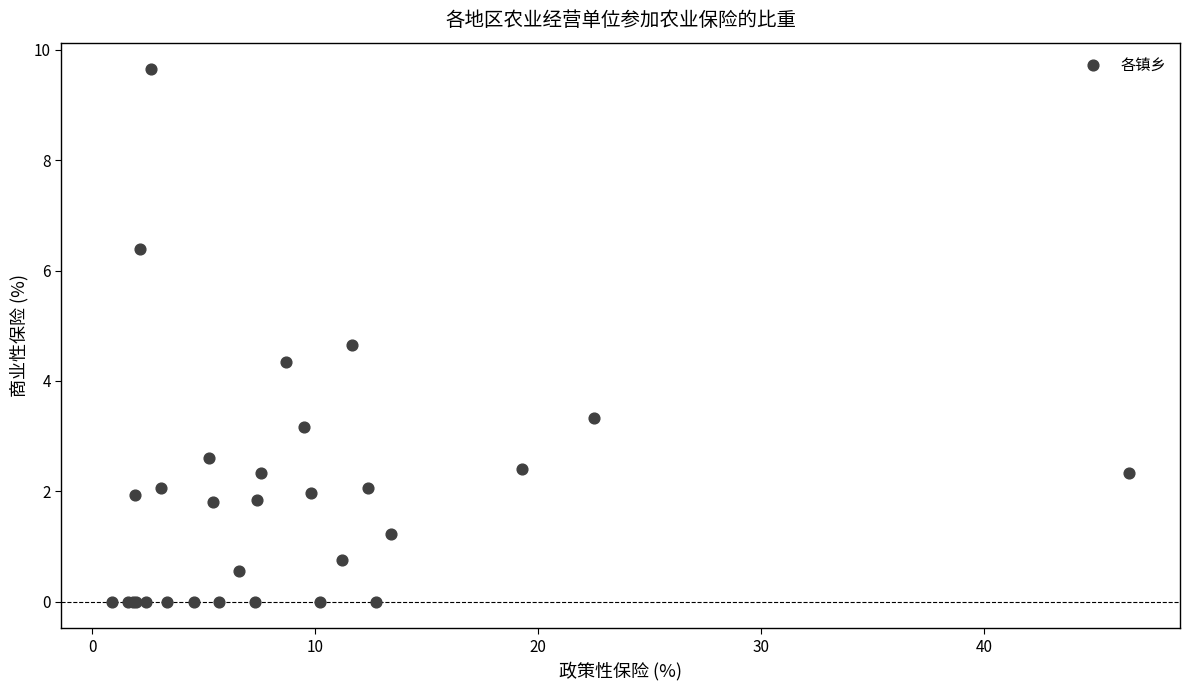

What Y value in the scatter plot is closest to 4?

4.3